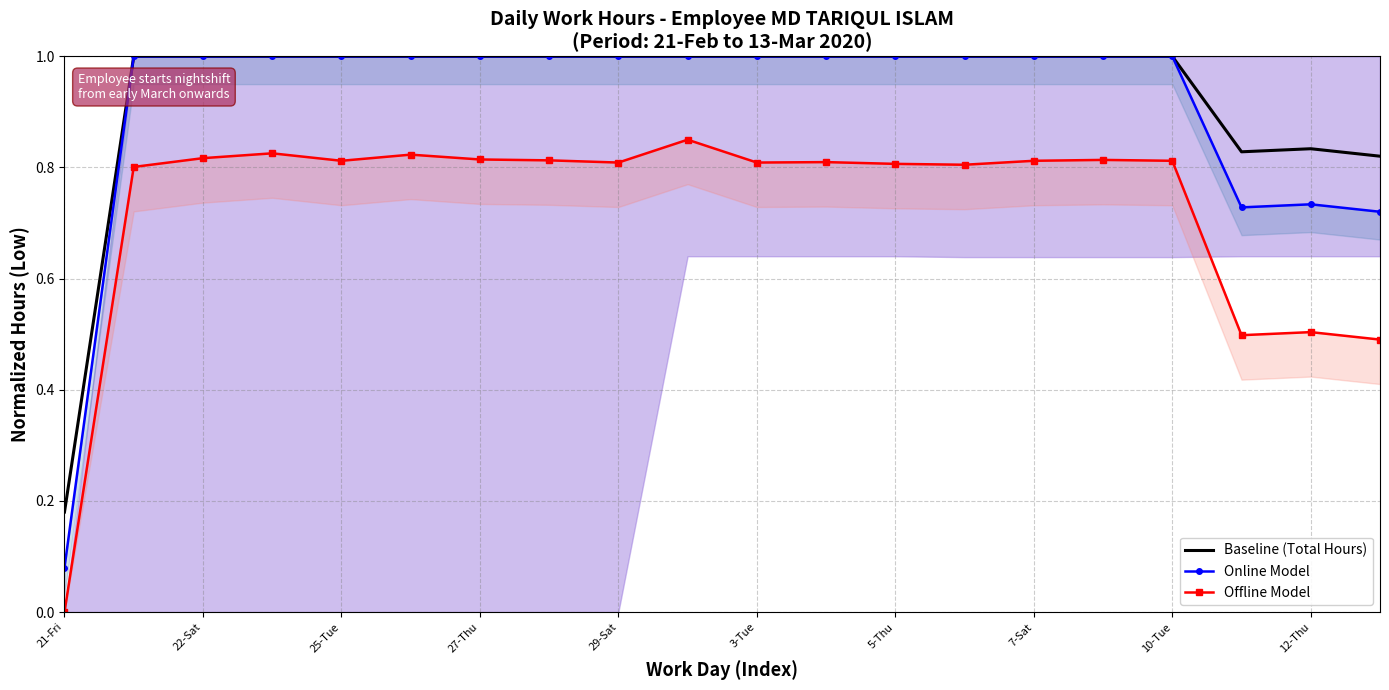

What is the average value of the Baseline (Total Hours) series?

0.9